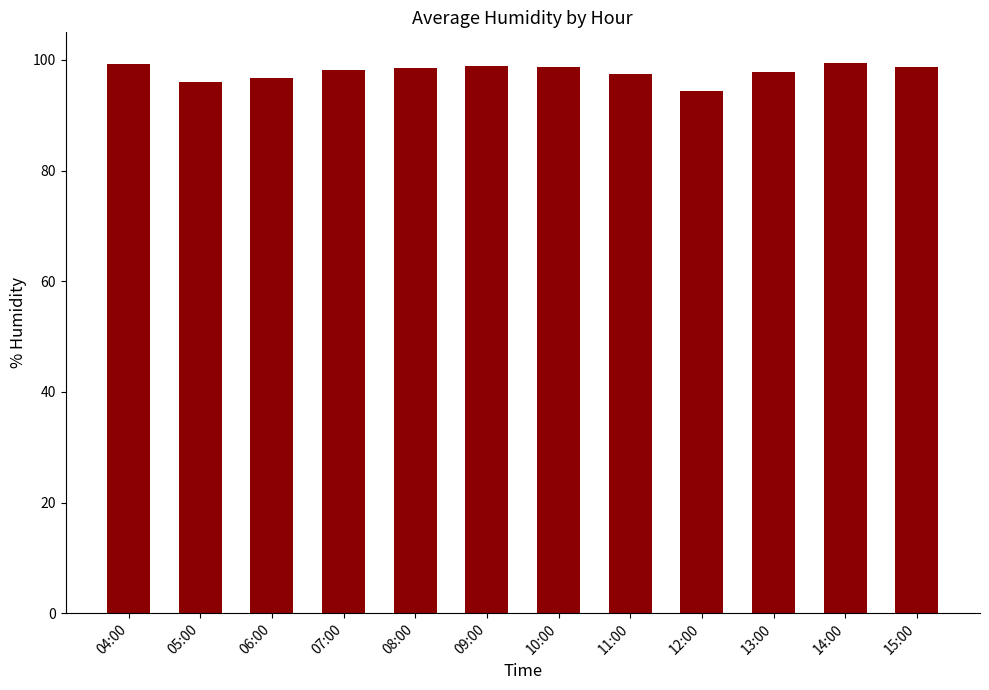

Count the number of categories in the chart.

12